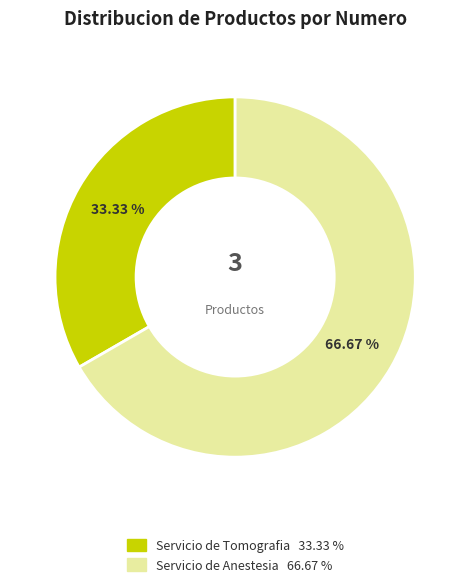

What is the majority slice?

Servicio de Anestesia